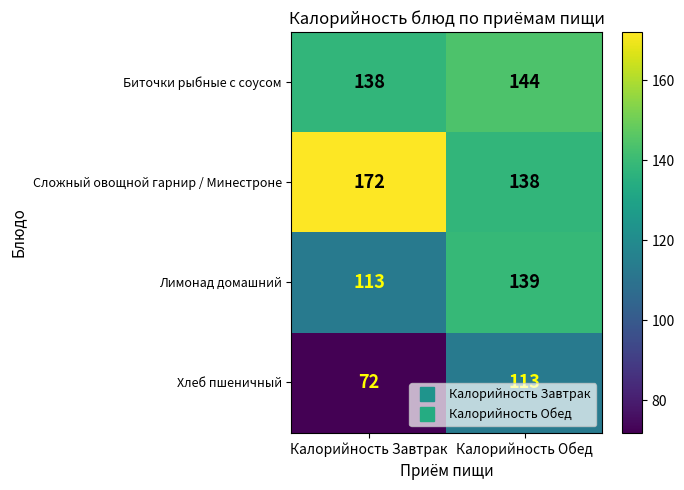

True or false: Лимонад домашний has a value of 113 at Калорийность Завтрак.

True